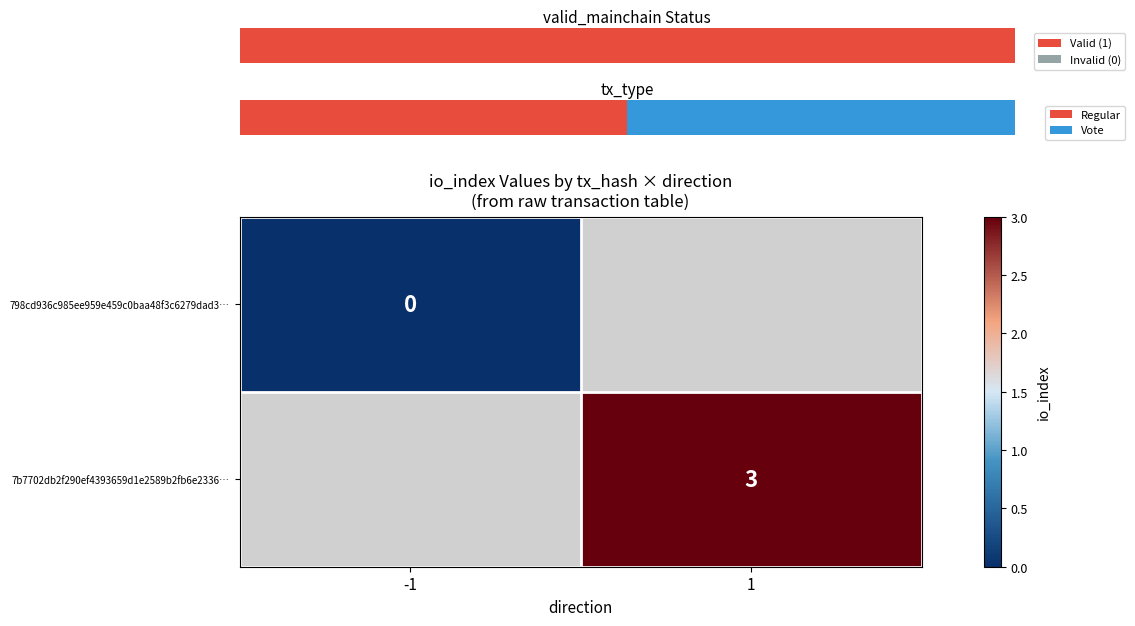

True or false: 7b7702db2f290ef4393659d1e2589b2fb6e2336… has a value of 3 at 1.

True